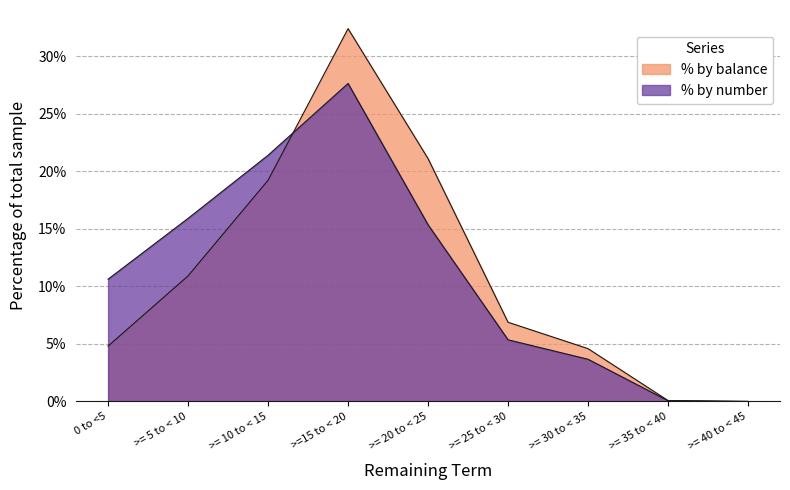

Which series changed the most between 0 to <5 and >= 20 to < 25?

% by balance